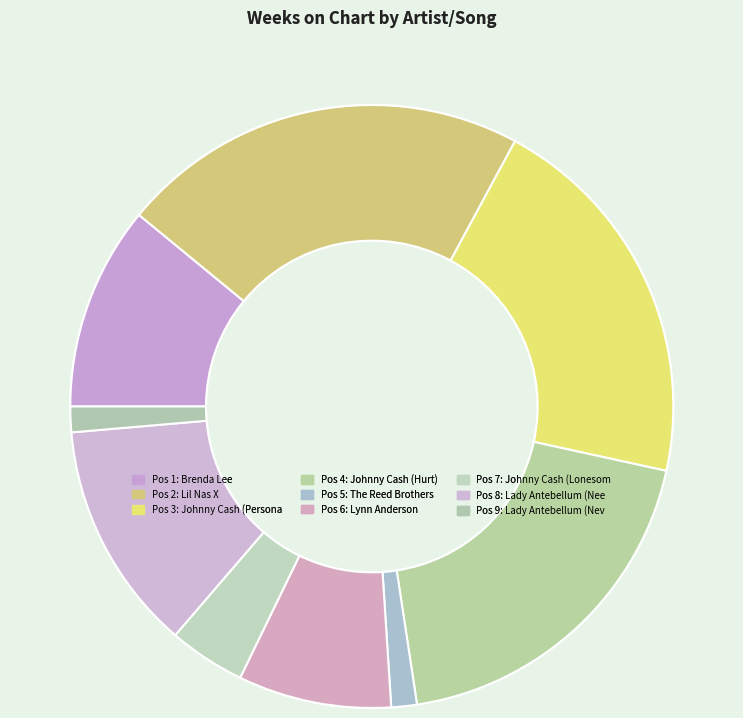

Count the number of slices in the pie.

9